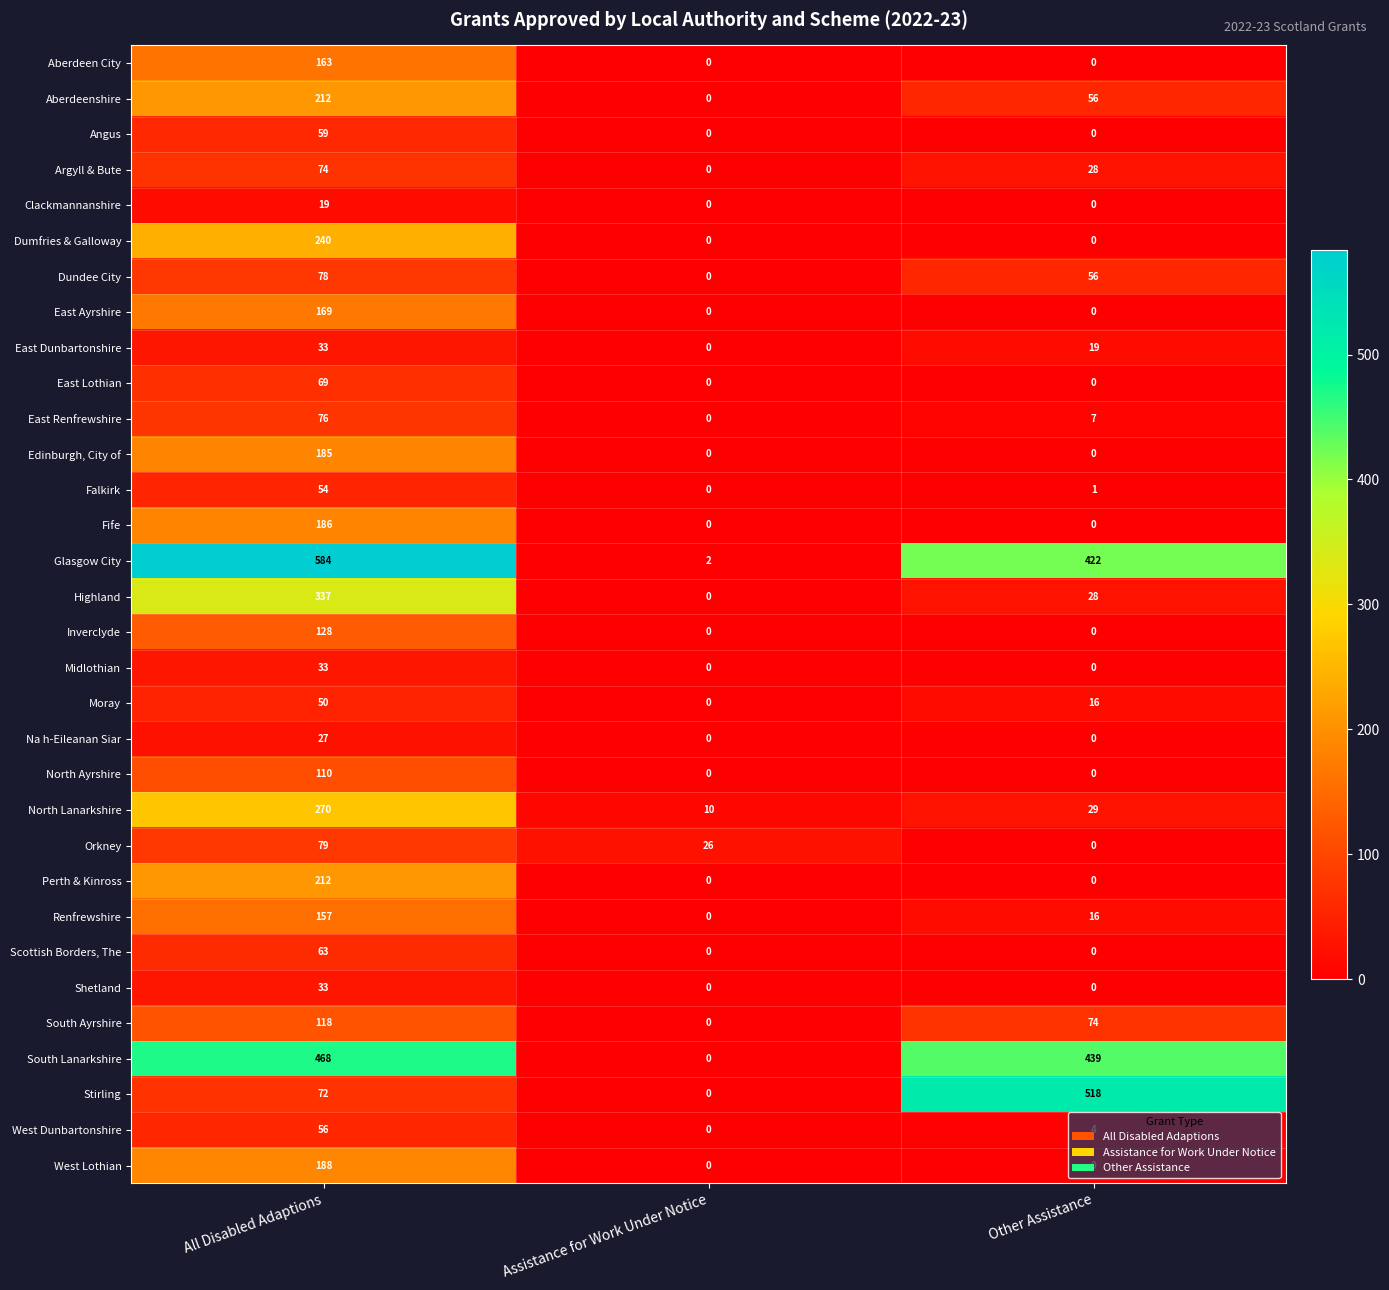

List the labels in order of Stirling value, largest first.

Other Assistance, All Disabled Adaptions, Assistance for Work Under Notice